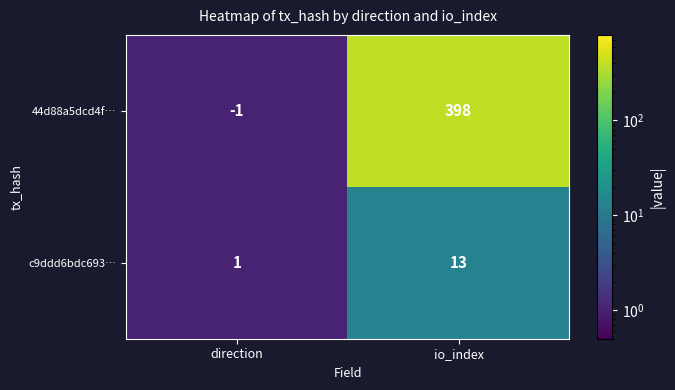

Is it true that c9ddd6bdc693… equals 1 at direction?

True